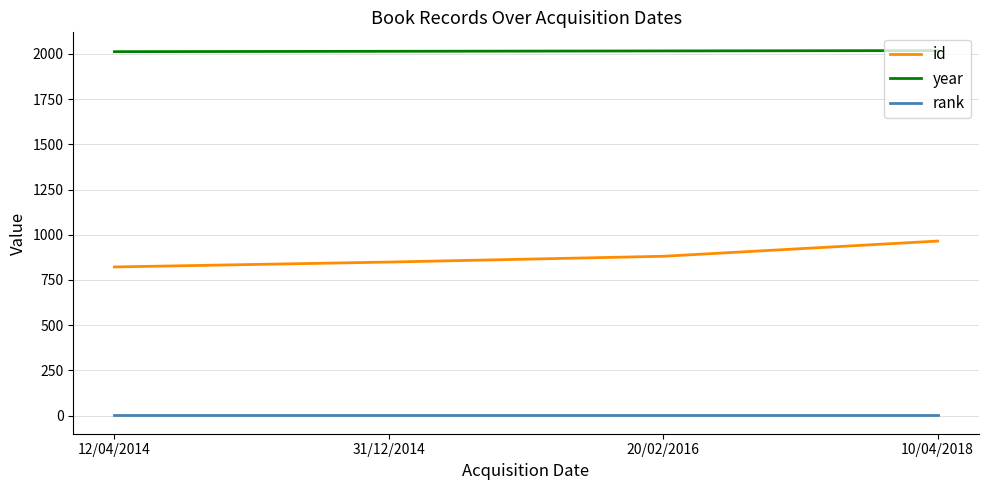

Rank the series by their average value, from lowest to highest.

rank, id, year